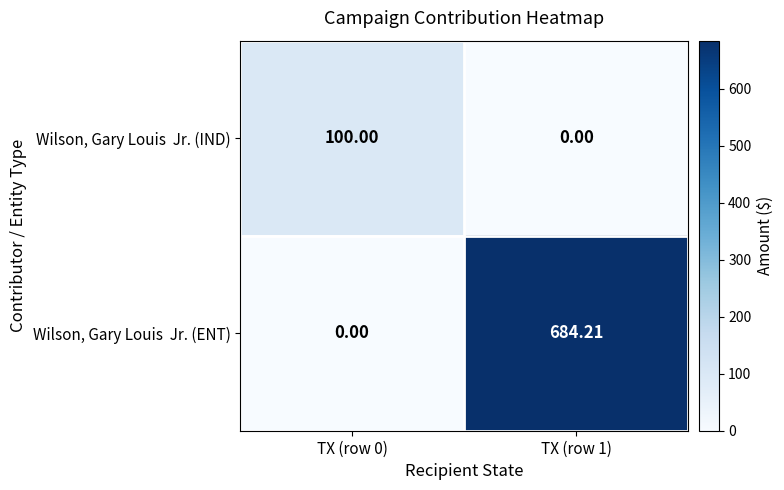

List the series in order of their overall mean, lowest first.

Wilson, Gary Louis Jr. (IND), Wilson, Gary Louis Jr. (ENT)